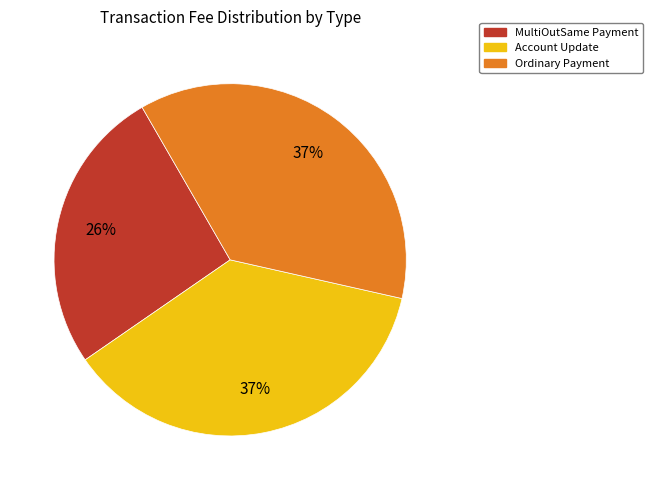

To the nearest percent, what is the average slice percentage?

33%